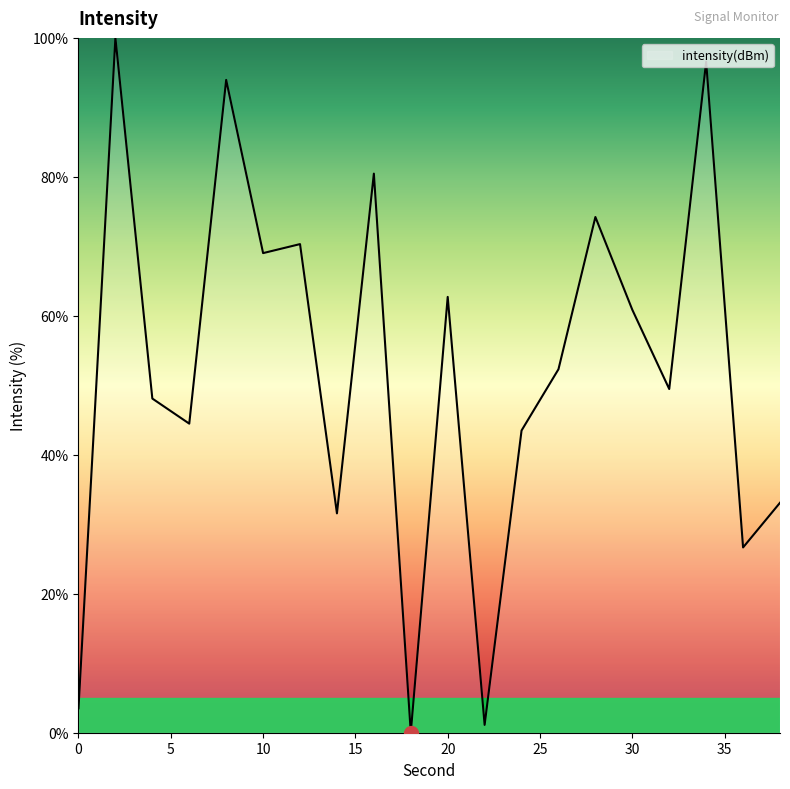

What is the greatest value displayed?

100.0